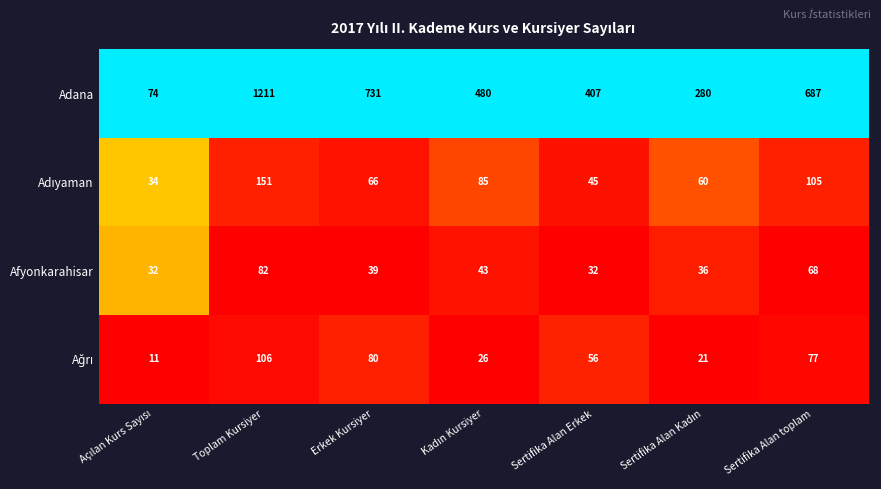

What is the maximum value for Adana?

1211